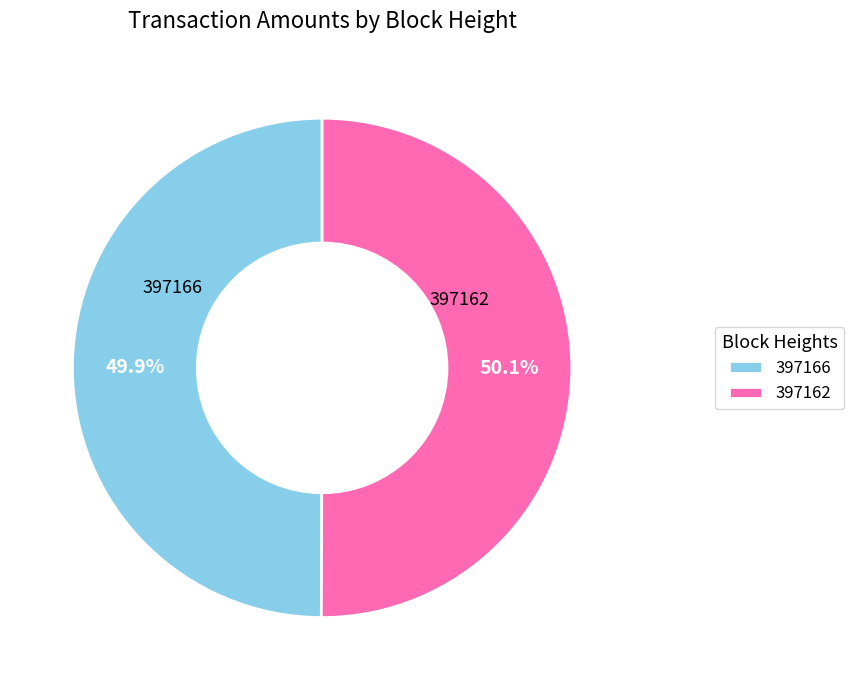

Does any single category account for the majority?

Yes